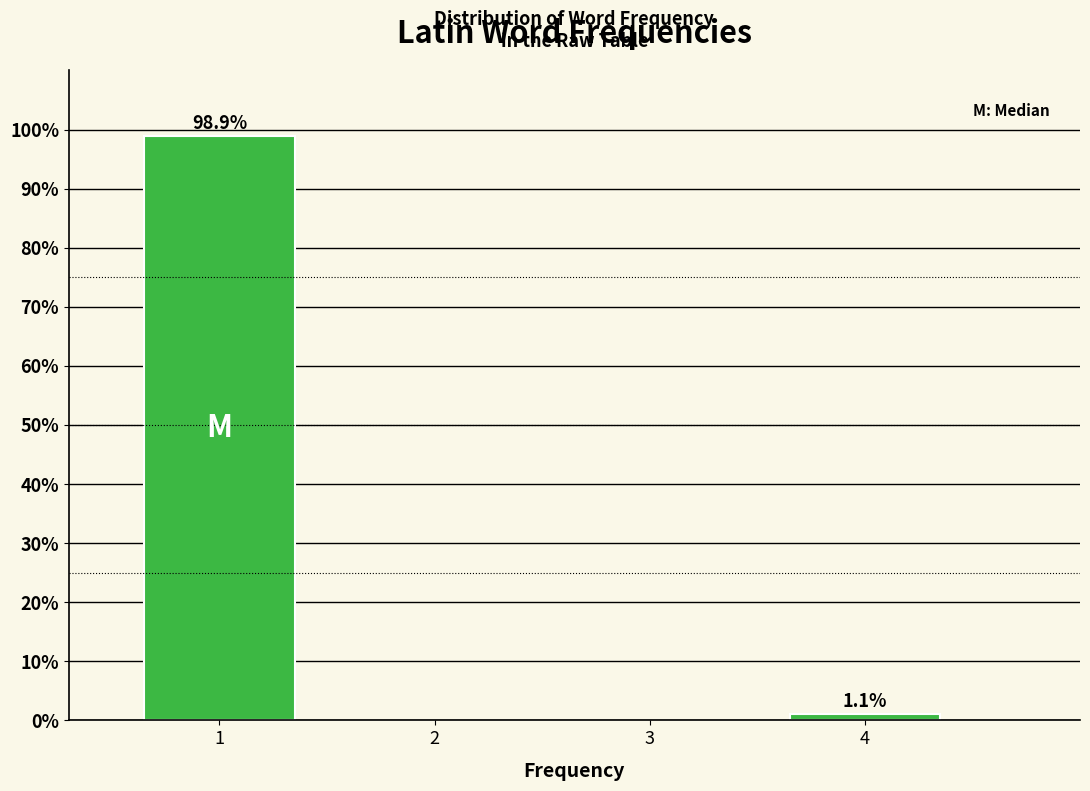

Reading right to left, extract all data points from this chart.

4=1.1	1=98.9